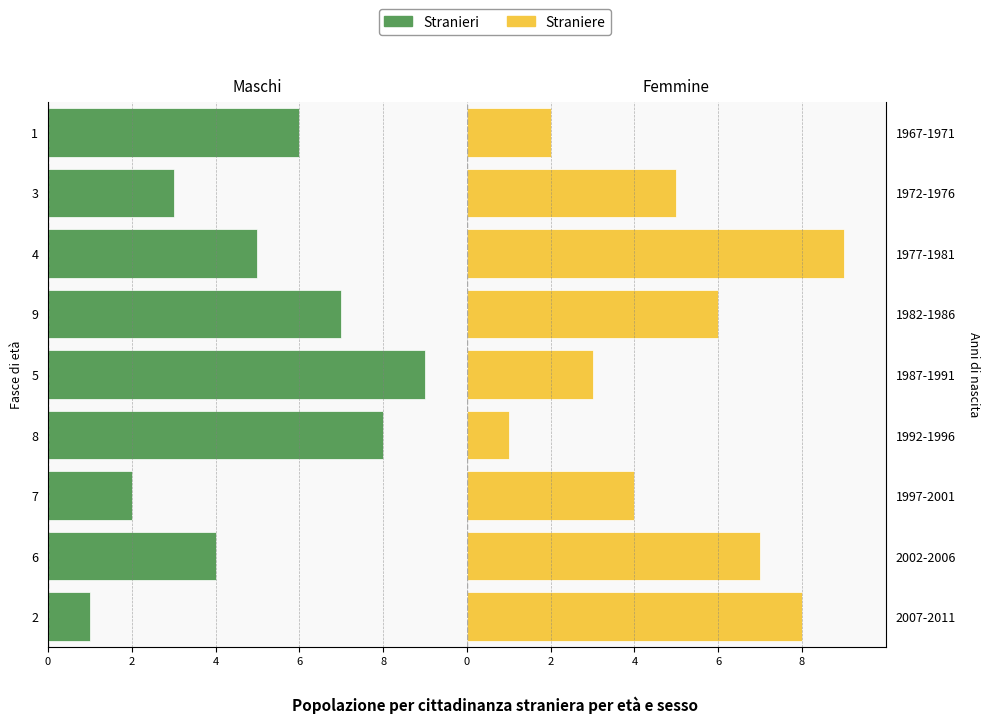

How many data points in Straniere are above 5?

4